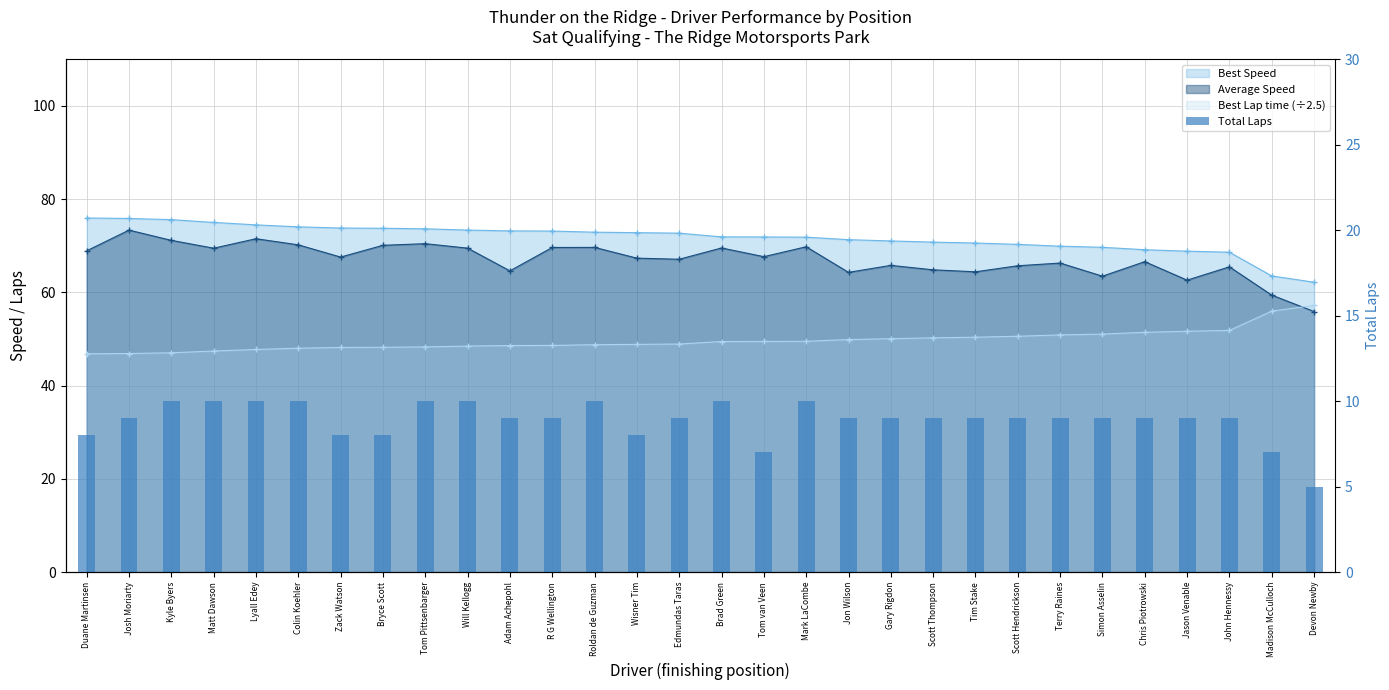

The value at Scott Thompson is 9. True or false?

True